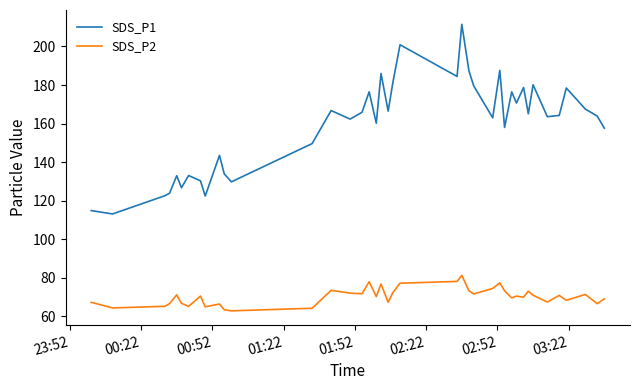

What is the average value of the SDS_P1 series?

159.5